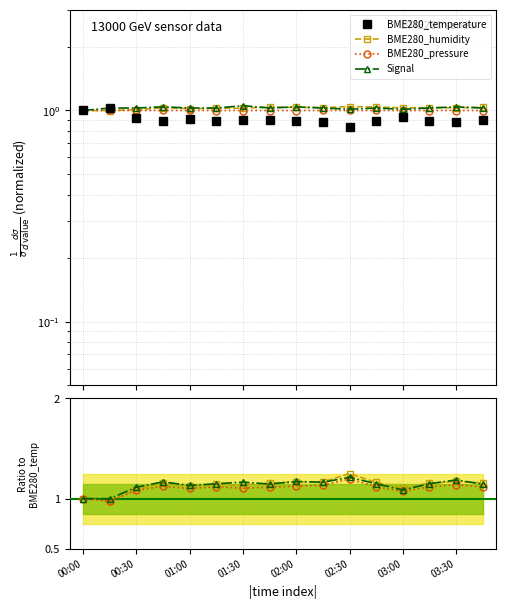

Is it true that BME280_temperature equals 1.5 at 01:30?

False